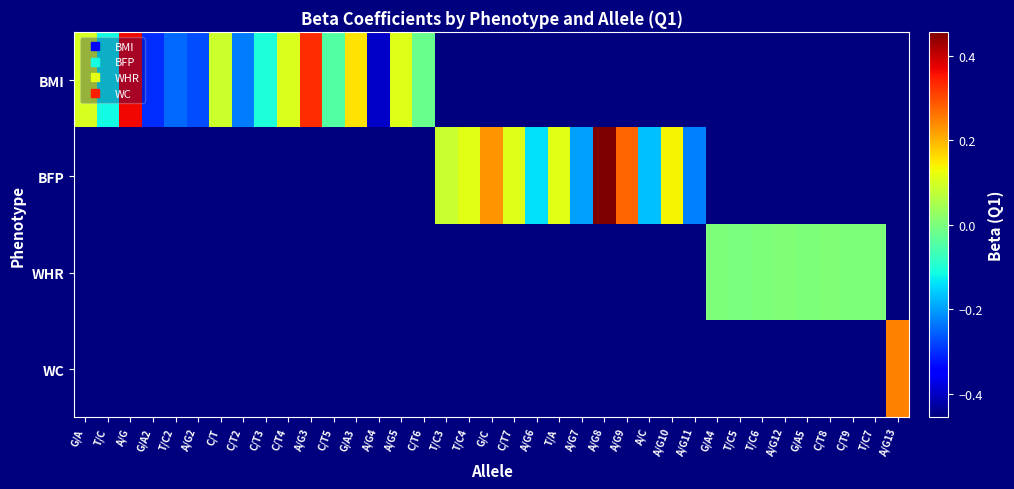

The value of WHR at T/C5 is -0.0. True or false?

False